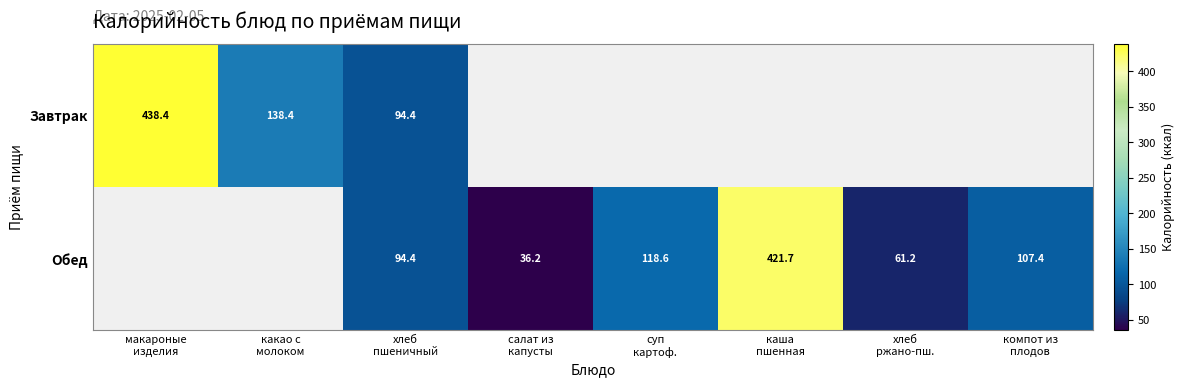

Read the Обед value at компот из плодов.

107.4